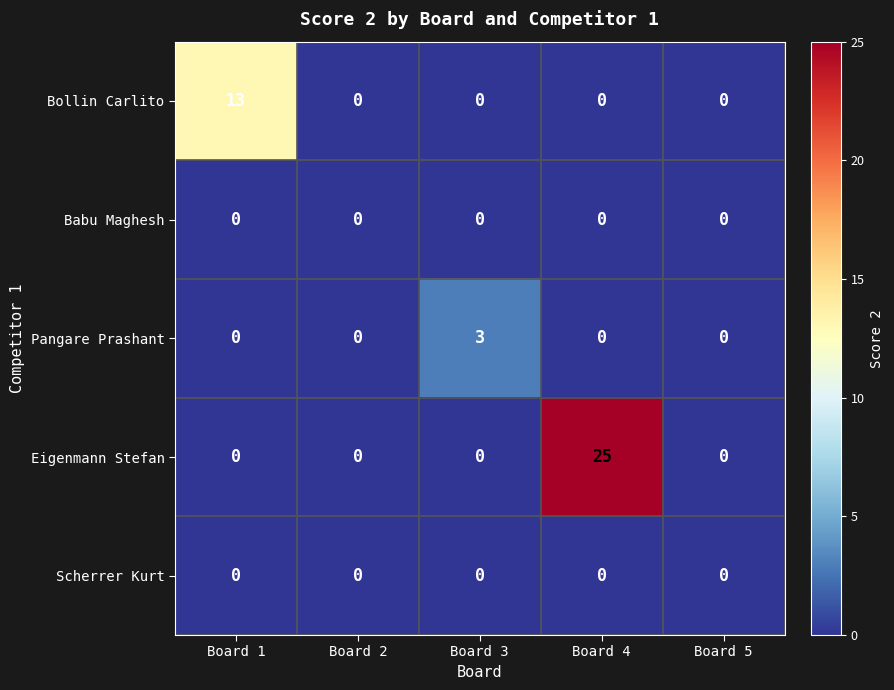

At how many categories does at least one series exceed 16?

1